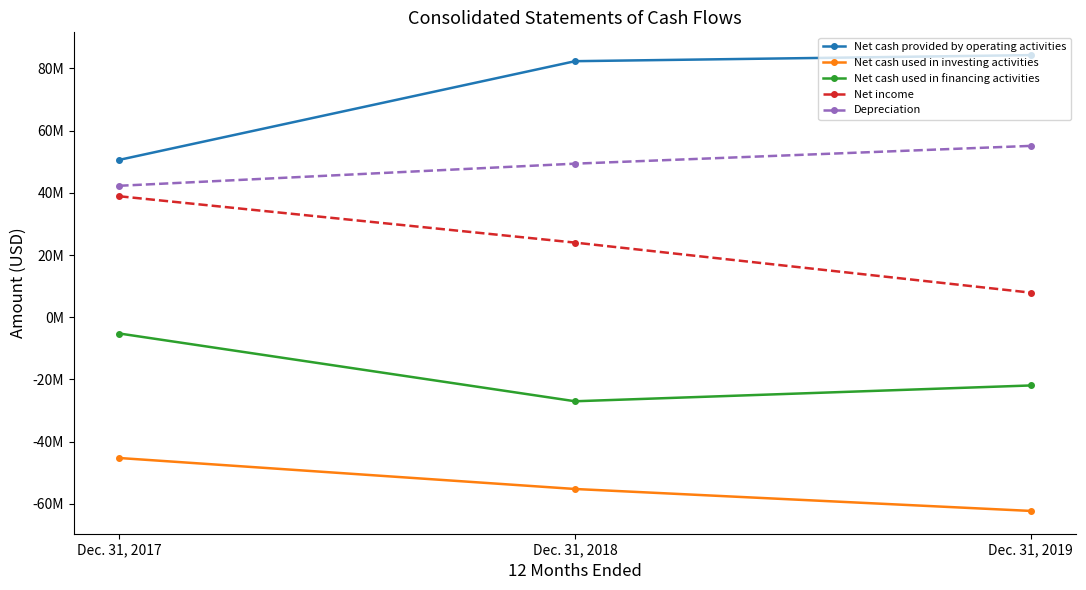

What are all the series names shown in the legend?

Net cash provided by operating activities, Net cash used in investing activities, Net cash used in financing activities, Net income, Depreciation